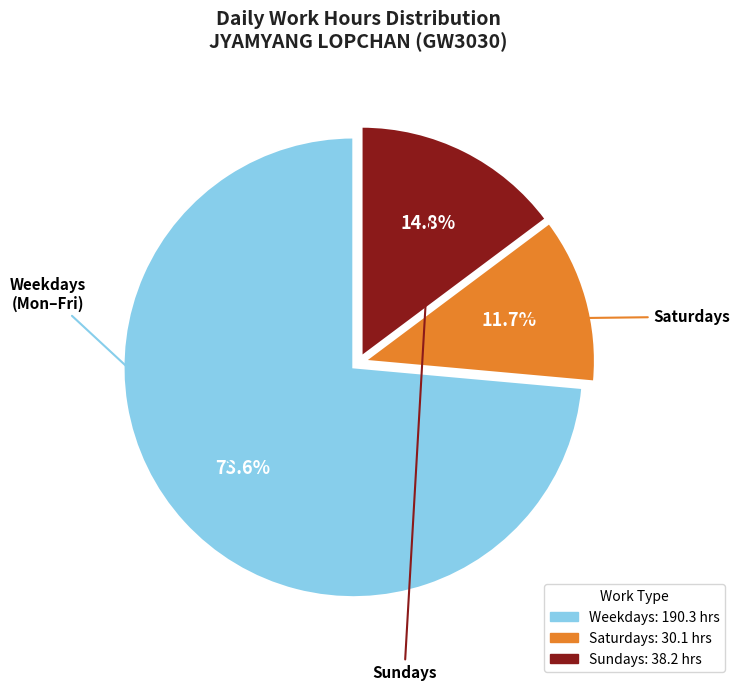

Is there a majority slice in this chart?

Yes